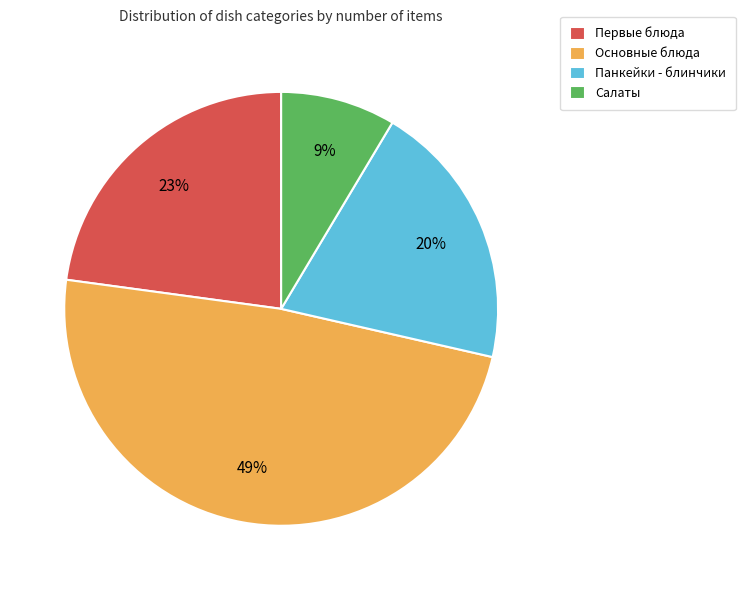

Which has a higher value, Первые блюда or Основные блюда?

Основные блюда